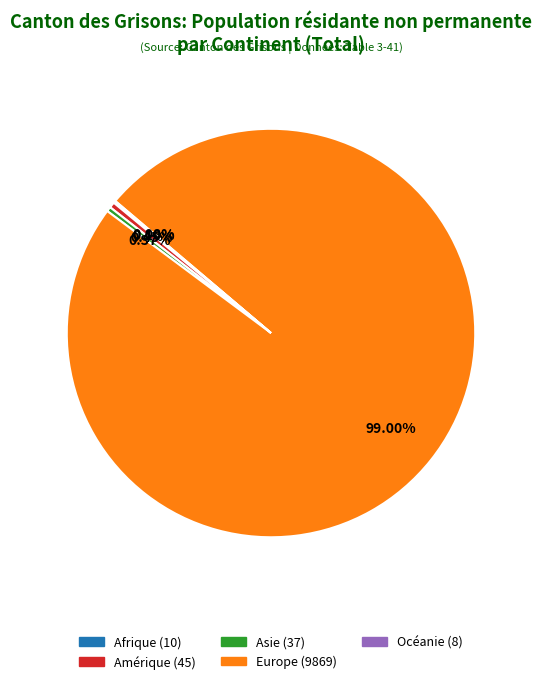

What is the largest slice in the pie chart?

Europe